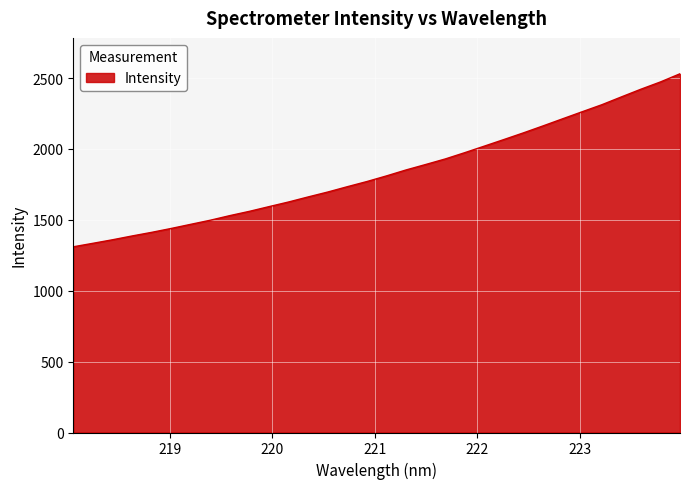

What is the smallest value displayed?

1309.9